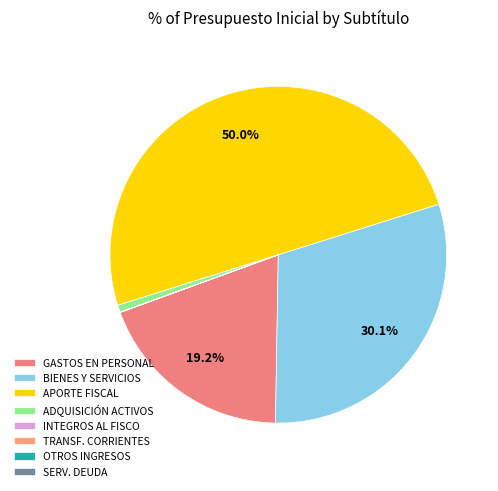

Which slice is the largest?

APORTE FISCAL